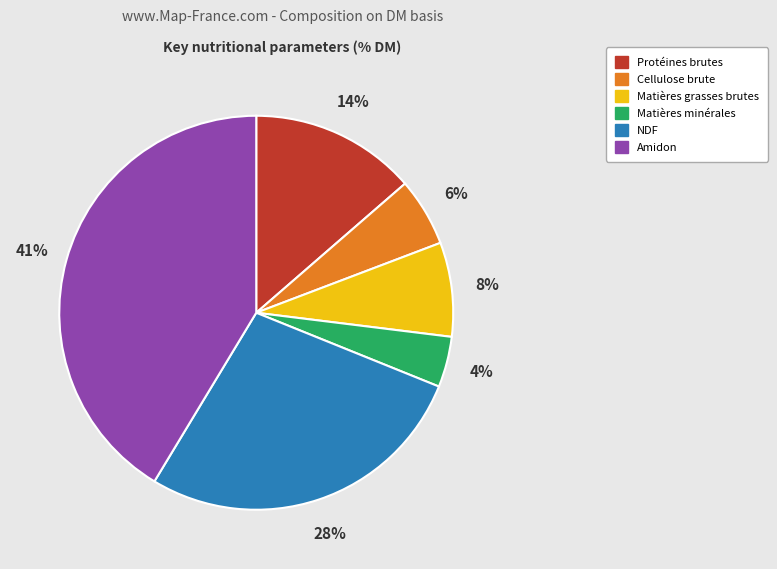

The Matières minérales slice represents 14% of the pie. True or false?

False